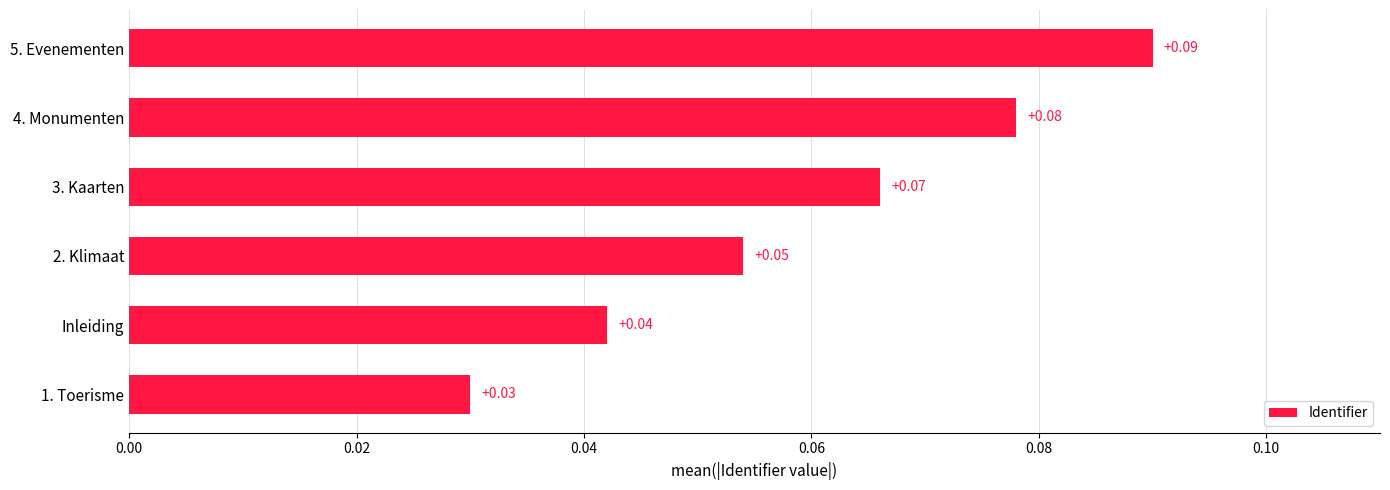

List the labels in order of value, largest first.

5. Evenementen, 4. Monumenten, 3. Kaarten, 2. Klimaat, Inleiding, 1. Toerisme